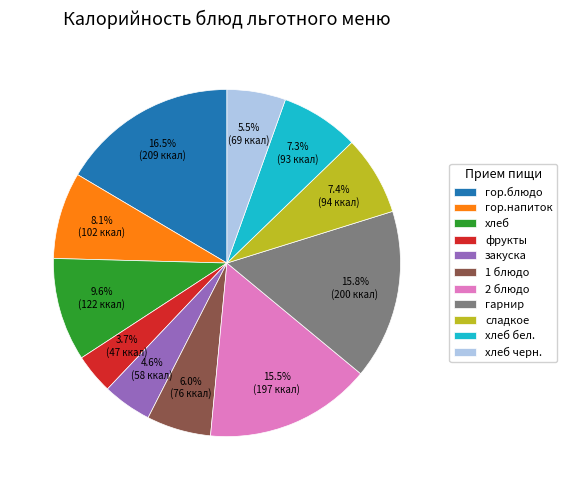

What is the total percentage of фрукты and закуска?

8.3%